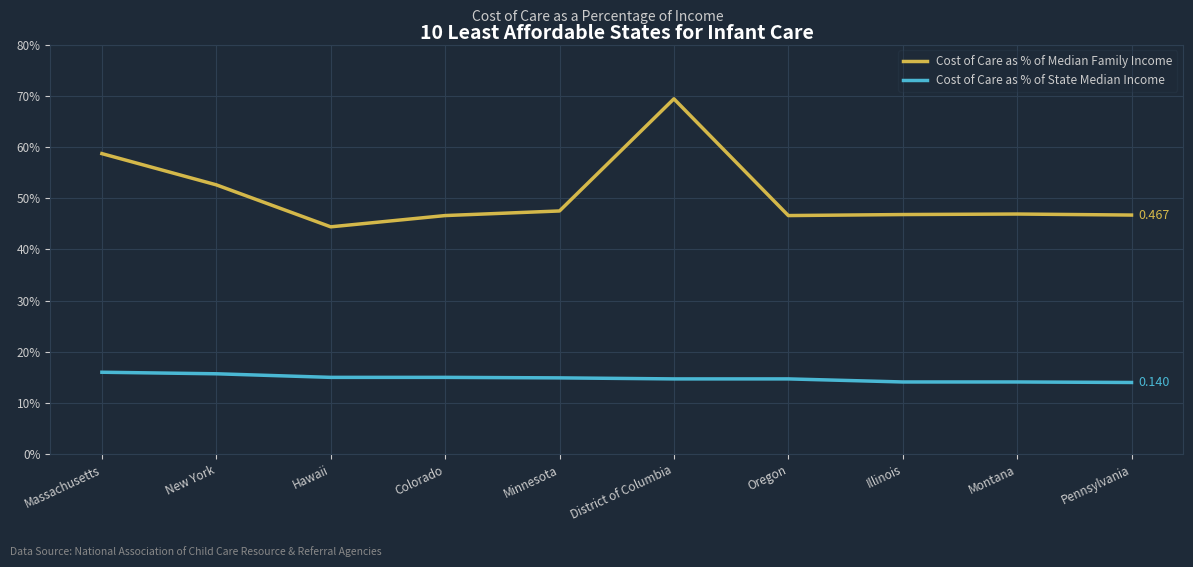

At which category does Cost of Care as % of Median Family Income reach its first local valley?

Hawaii